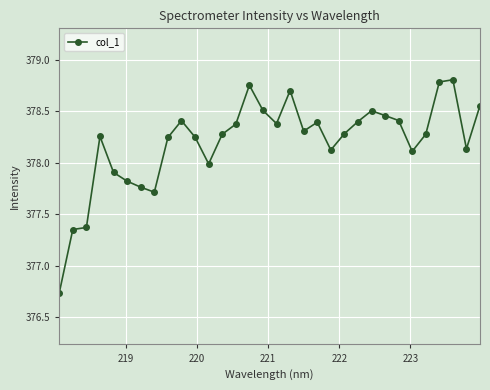

True or false: there are more than 2 points higher than both neighbors.

True